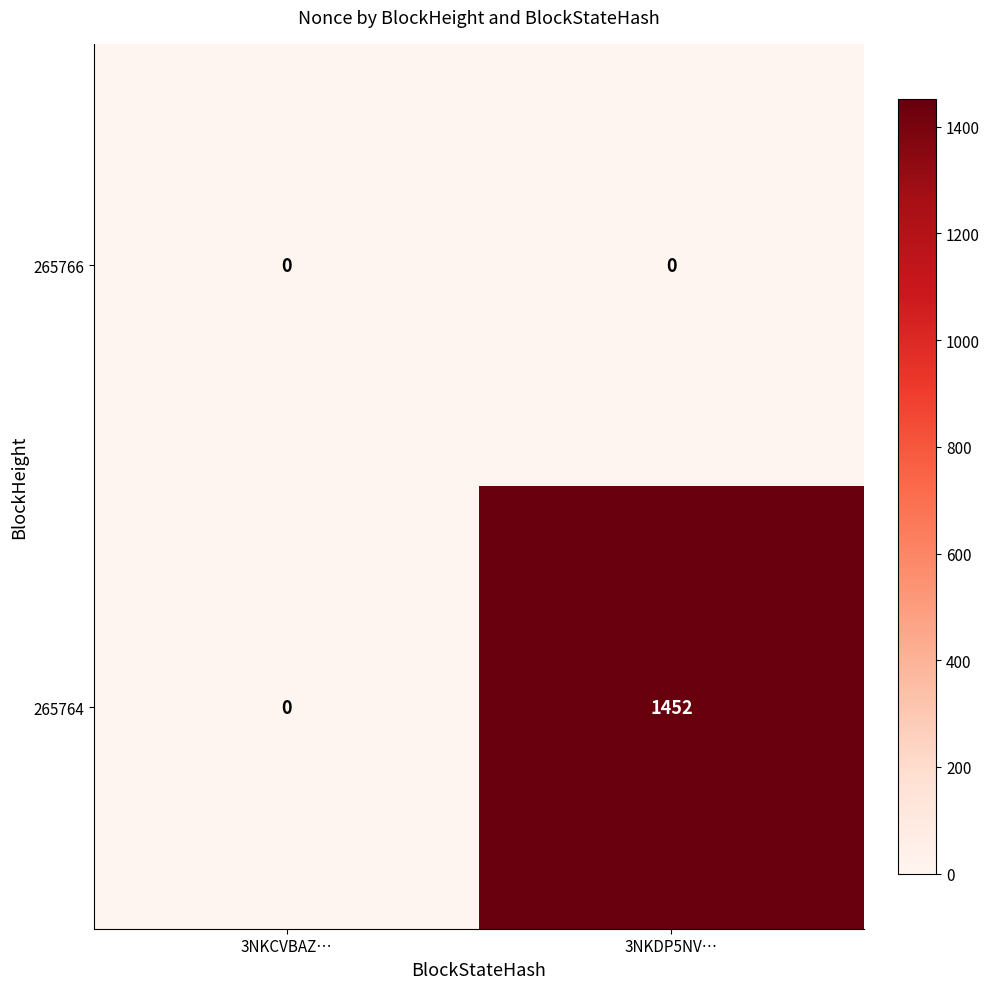

What is the greatest value displayed?

1452